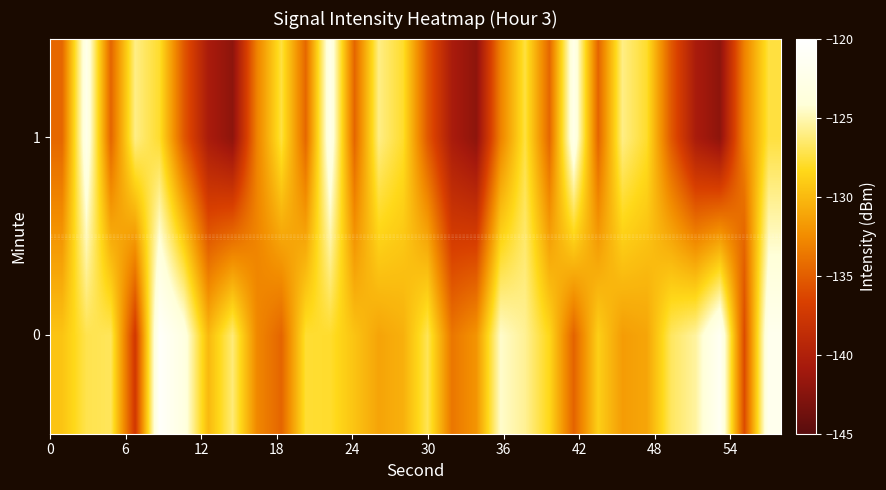

Count the number of data series in this chart.

2